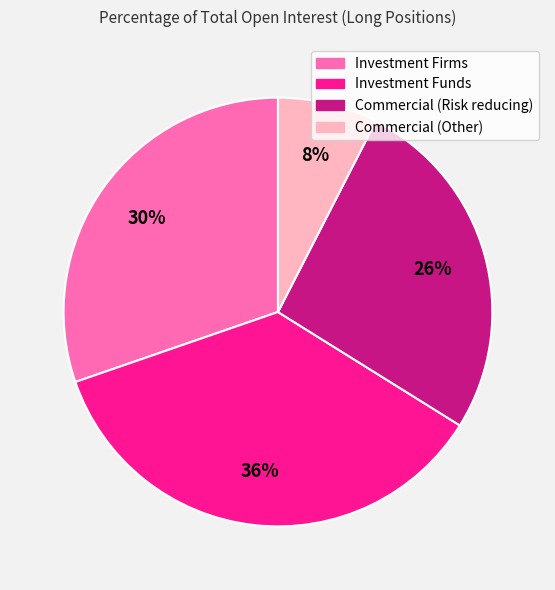

Does any single category account for the majority?

No